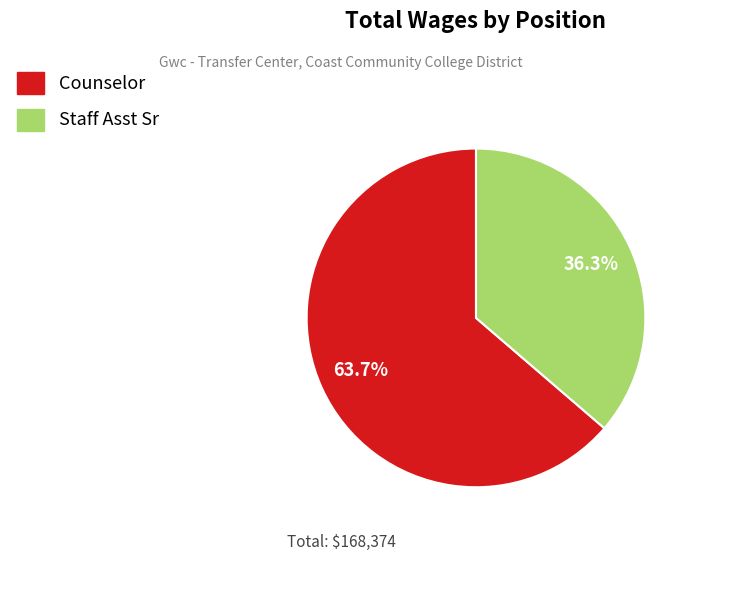

Which slice is the smallest?

Staff Asst Sr